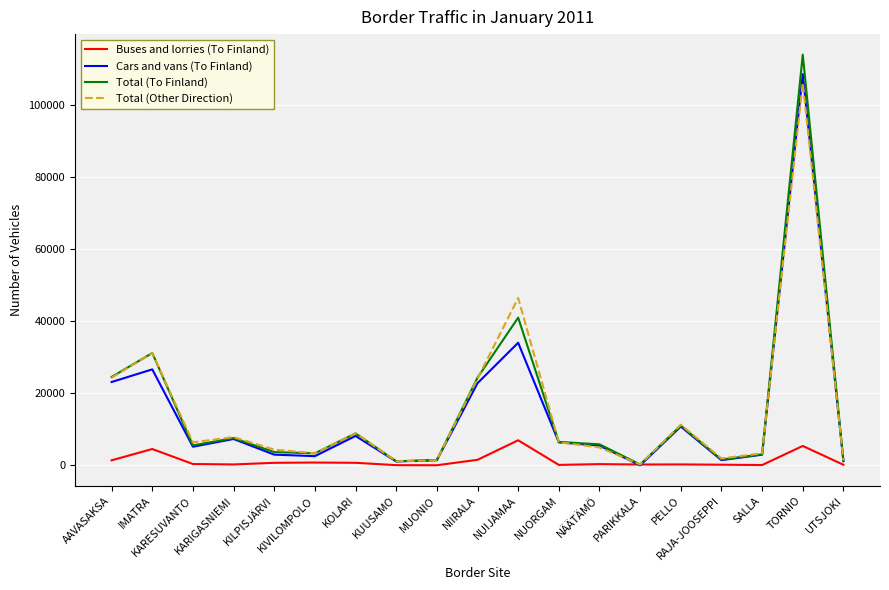

Between KARIGASNIEMI and NUIJAMAA, which series saw the biggest shift?

Total (Other Direction)